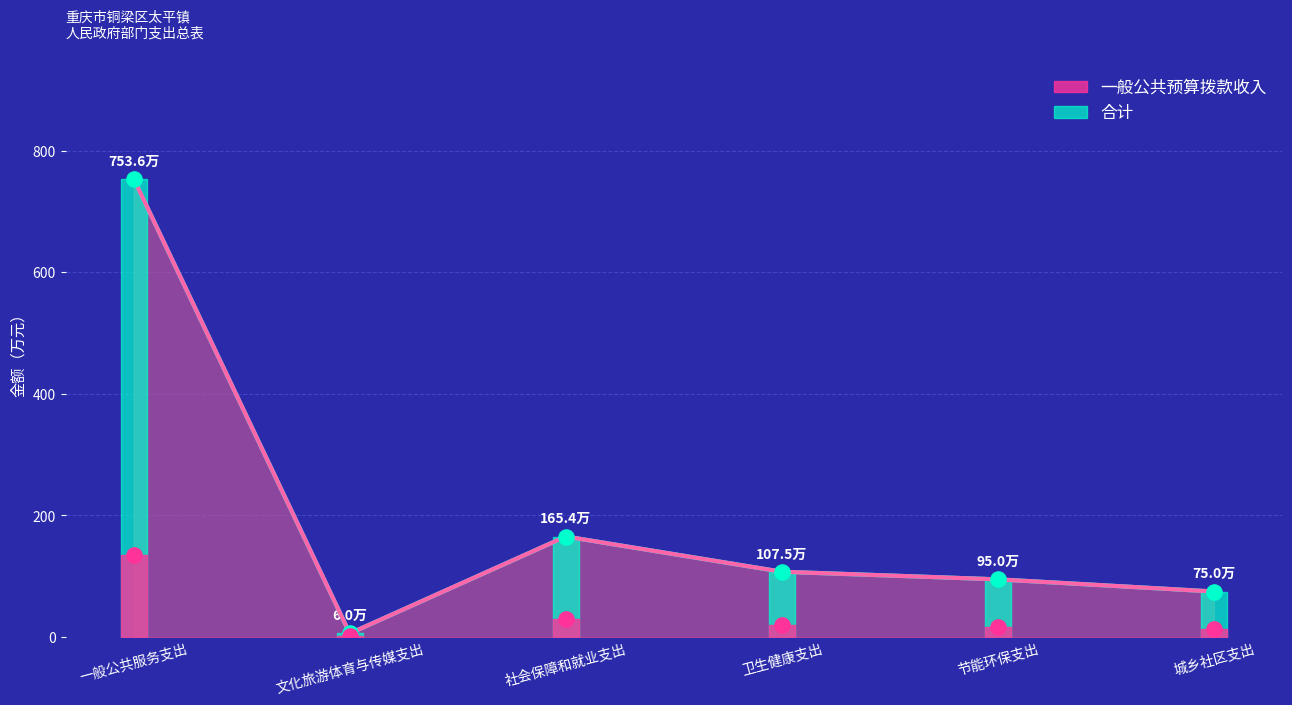

Is the value of 一般公共预算拨款收入 at 一般公共服务支出 greater than the value of 合计 at 卫生健康支出?

Yes